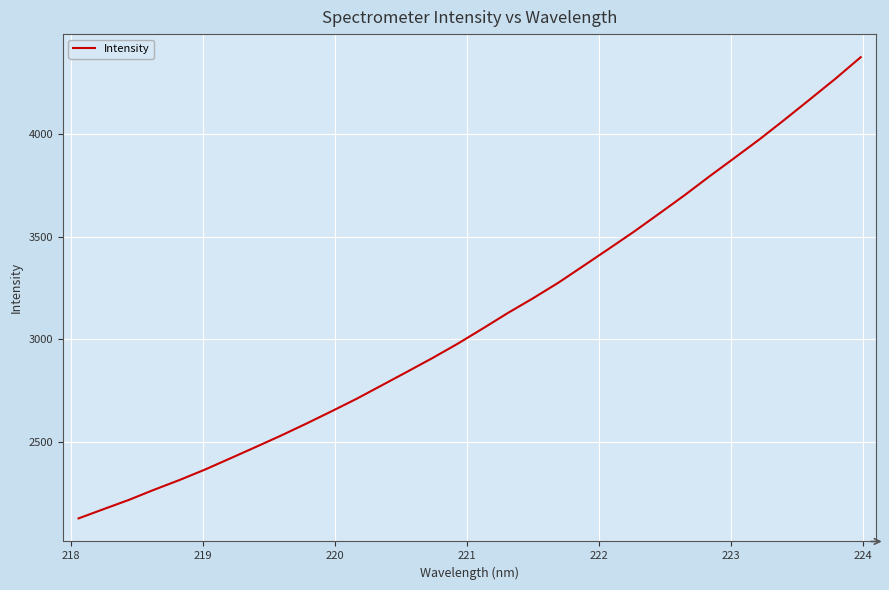

True or false: the data has more than 2 interior local peaks.

False